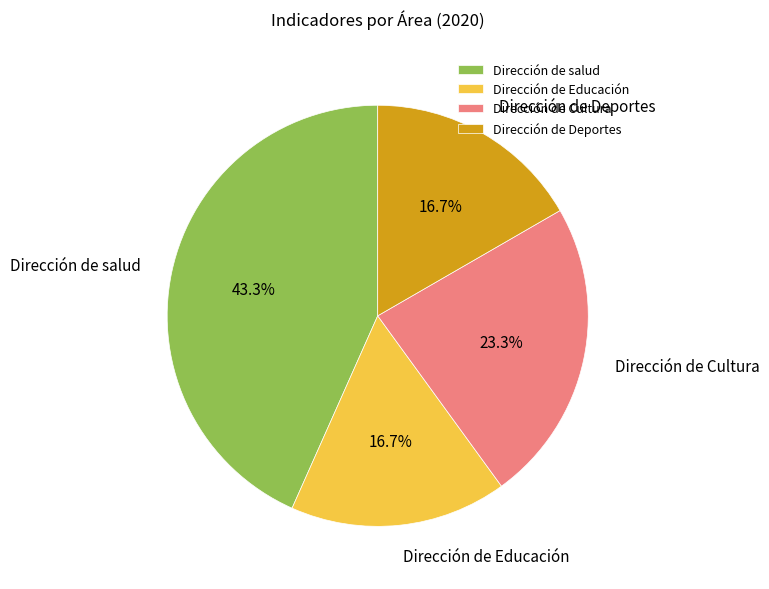

Which category has the biggest portion of the pie?

Dirección de salud